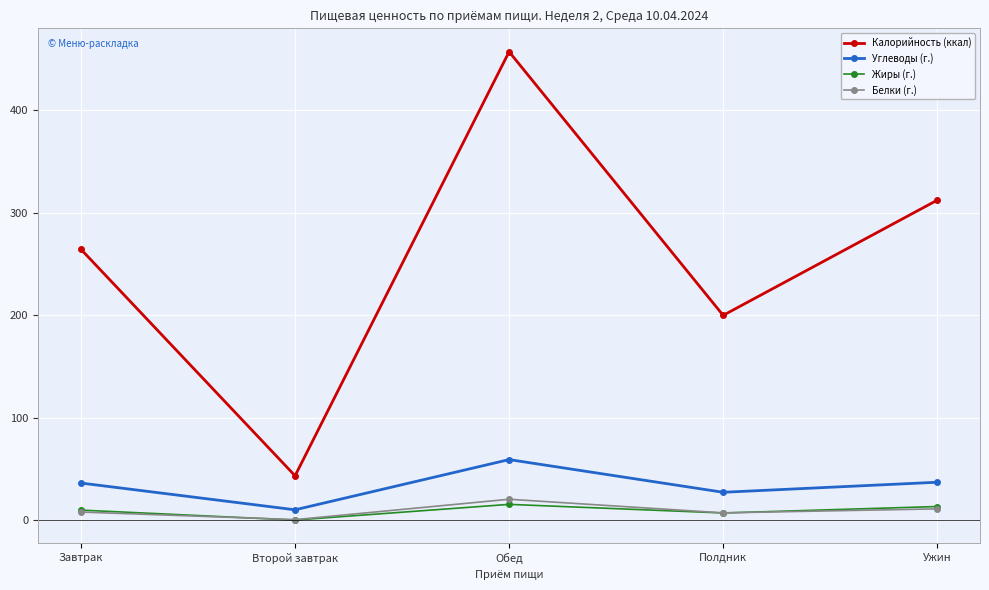

What is the sum of the Углеводы (г.) values at Полдник and Второй завтрак?

37.3